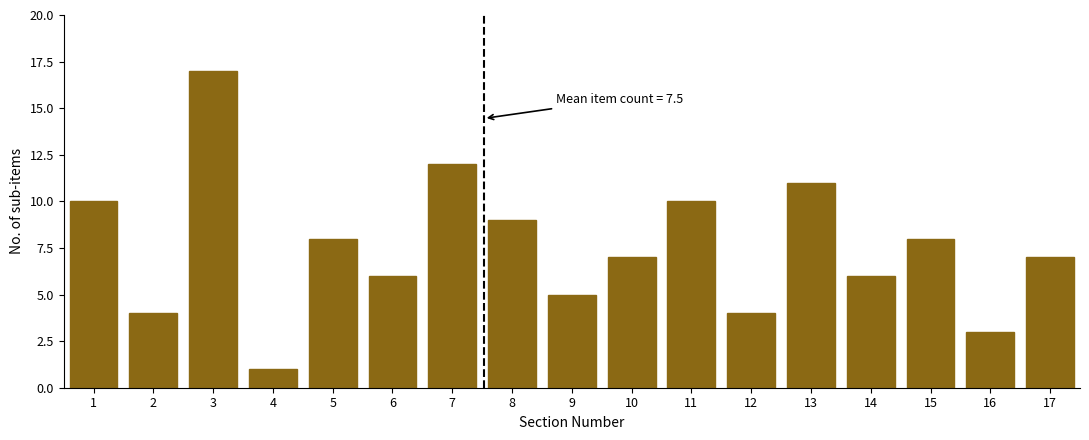

Reading left to right, extract all data points from this chart.

10	4	17	1	8	6	12	9	5	7	10	4	11	6	8	3	7